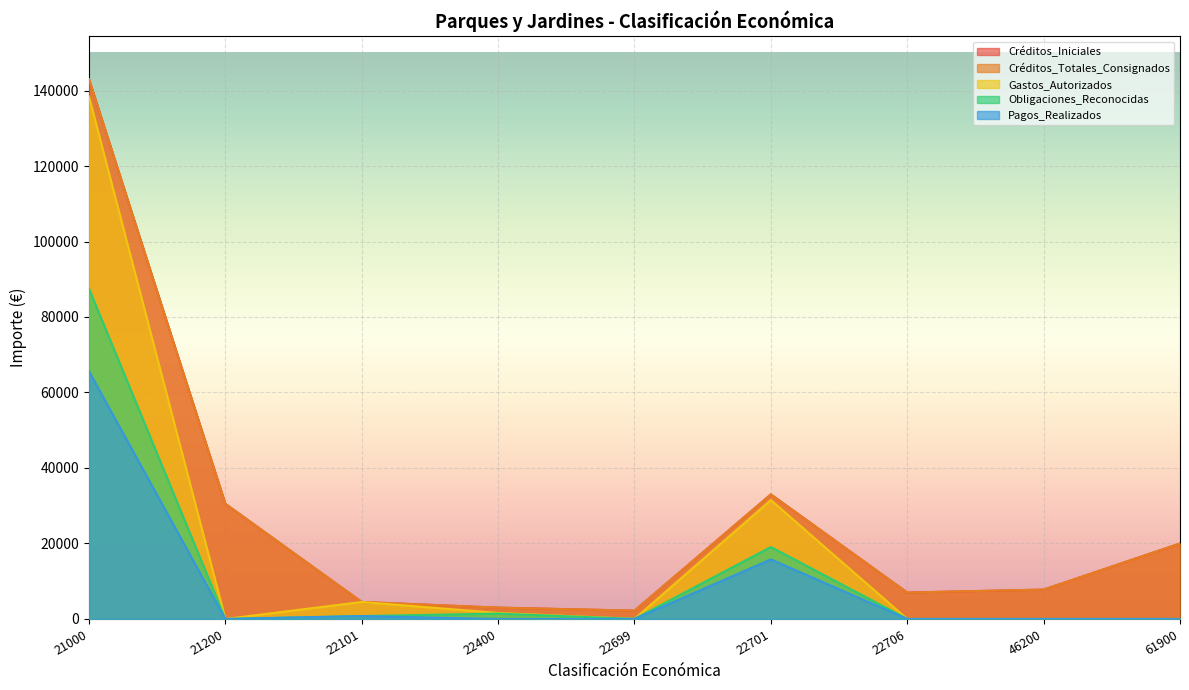

True or false: Pagos_Realizados and Créditos_Totales_Consignados cross at least once.

False